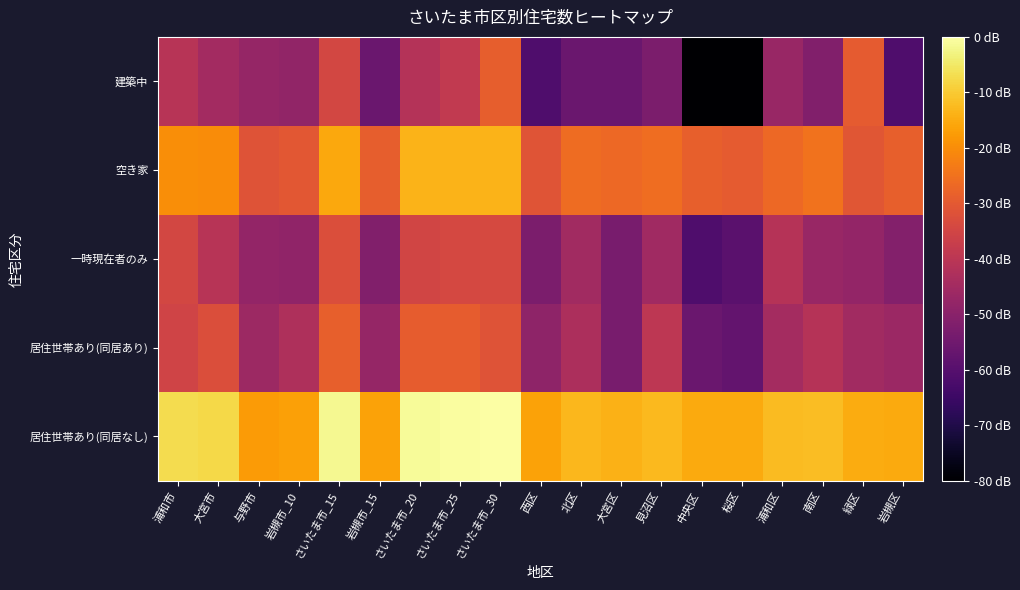

At which category is the sum across all series the highest?

さいたま市_30